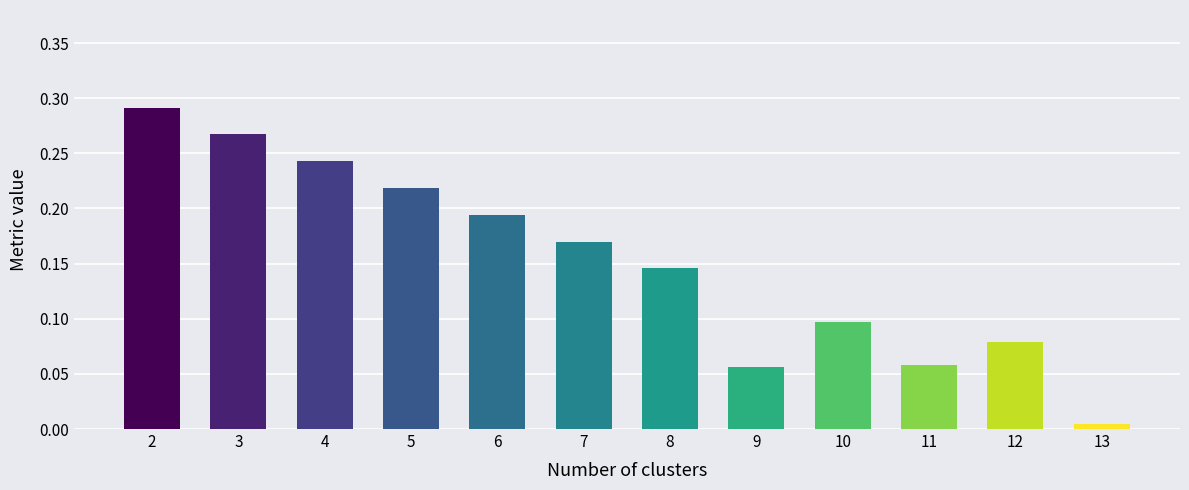

Which label corresponds to the largest value in the chart?

2